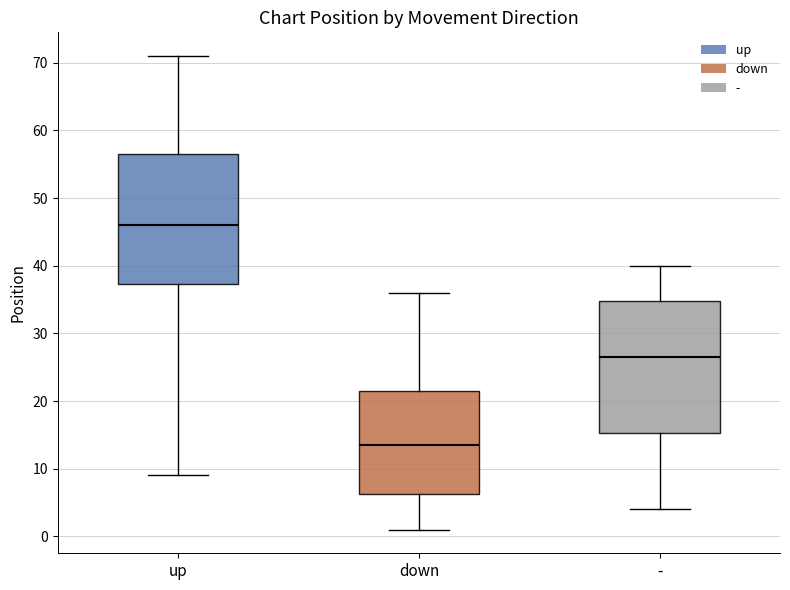

Which box has the highest median line?

up